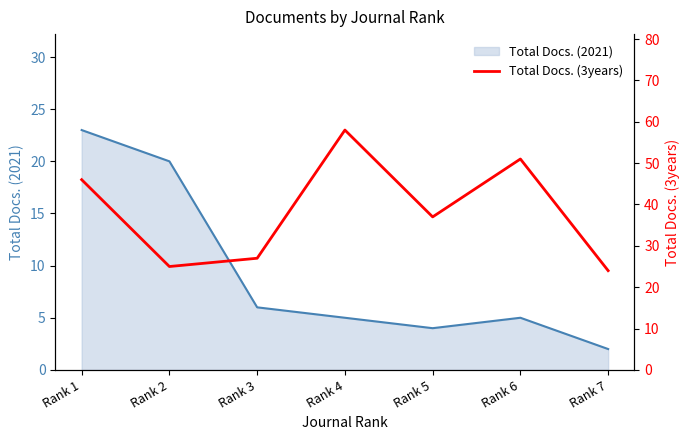

Reading left to right, transcribe all the data shown in this chart.

Rank 1=46	Rank 2=25	Rank 3=27	Rank 4=58	Rank 5=37	Rank 6=51	Rank 7=24